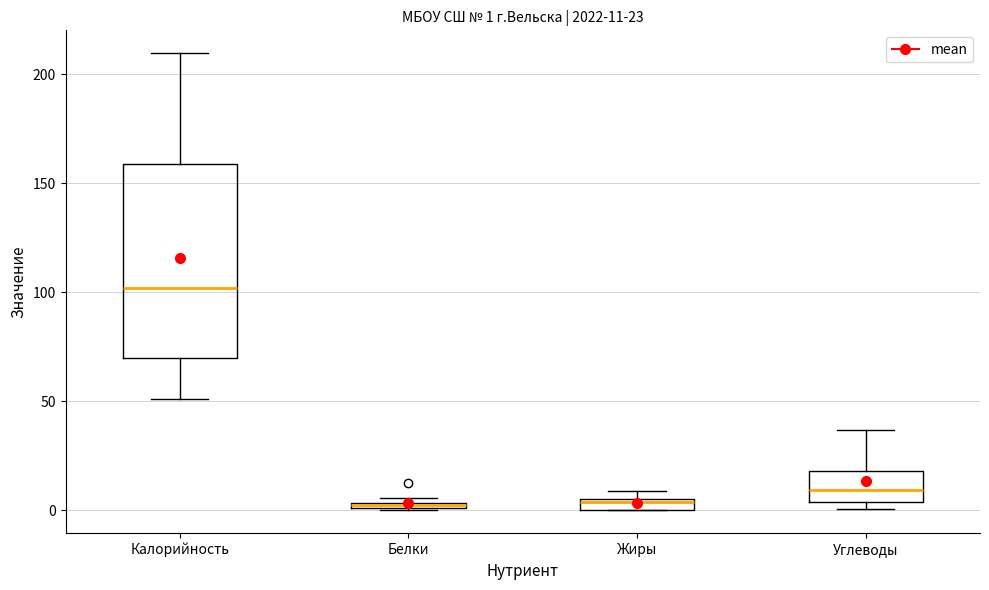

Which box is the tallest, from its lower edge to its upper edge?

Калорийность